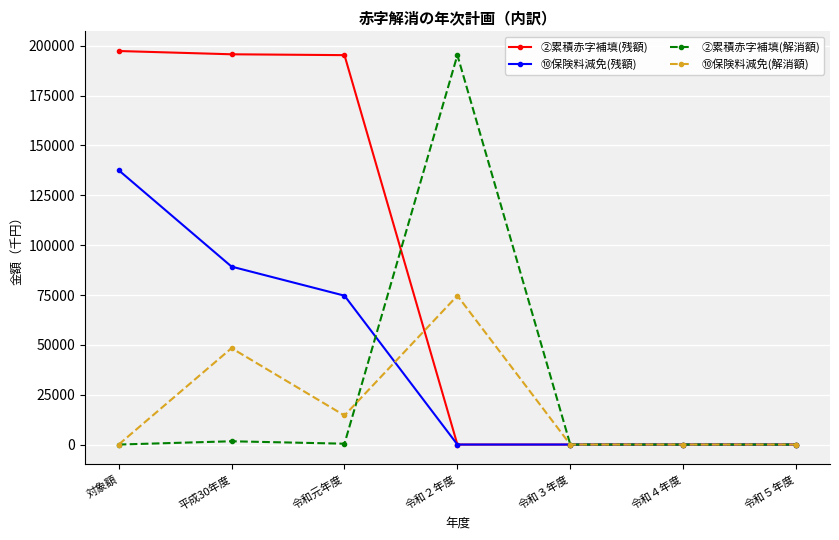

At how many categories does at least one series exceed 132455?

4